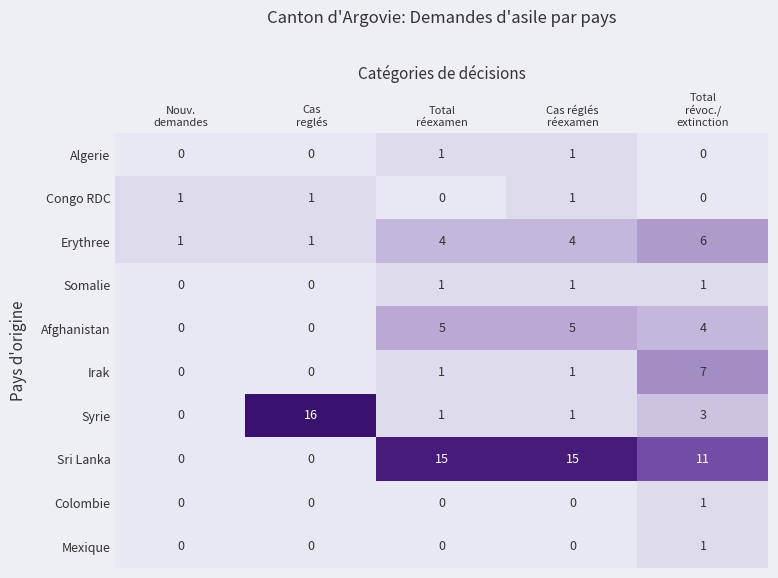

At which category is the sum across all series the highest?

Total
révoc./
extinction